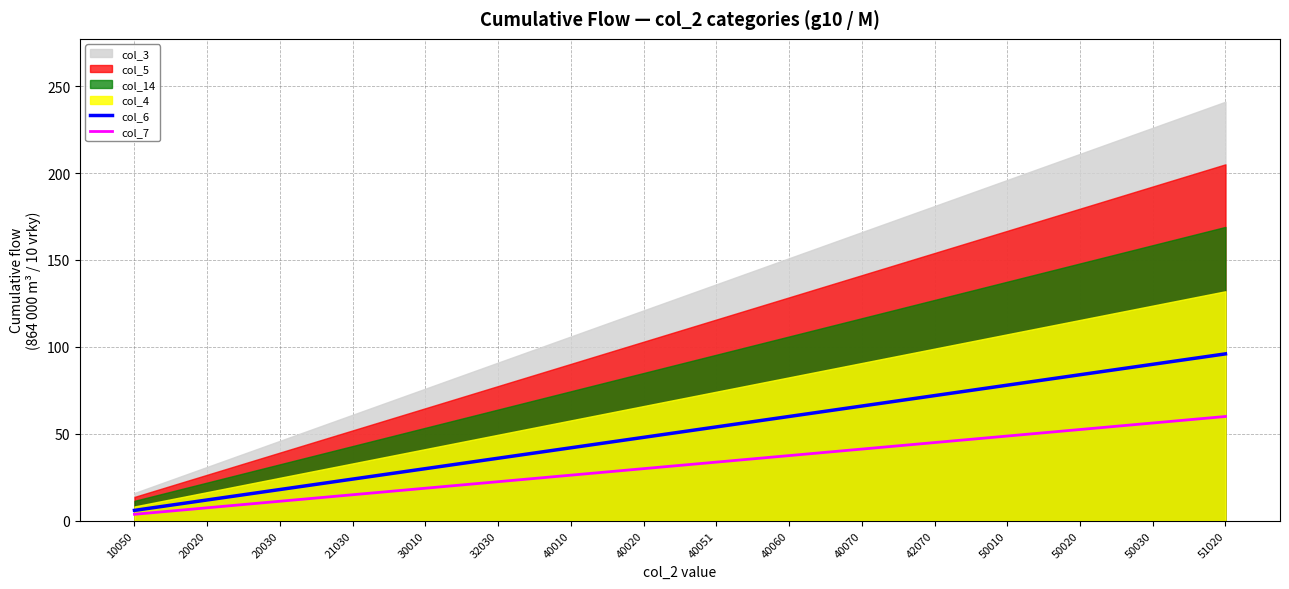

At which label is col_7 closest to 31?

40020